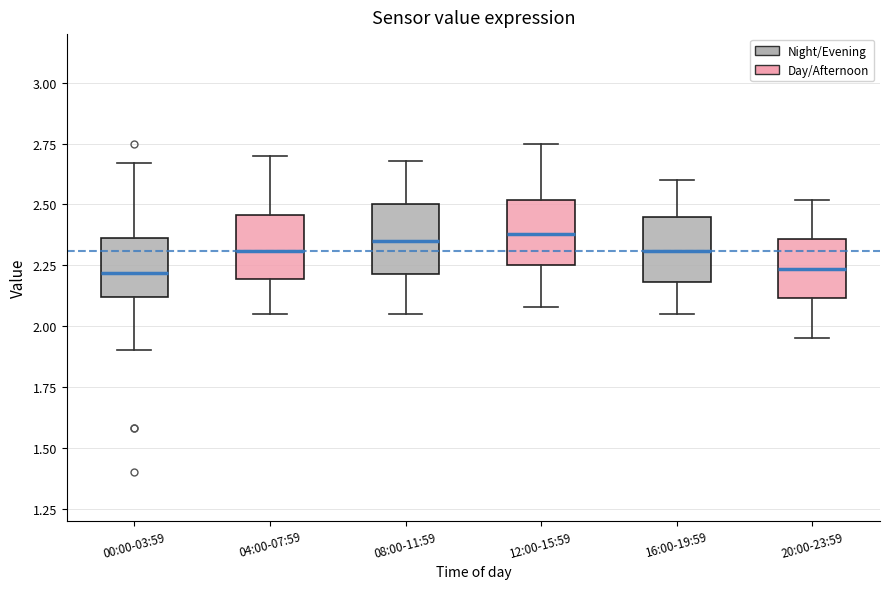

Reading left to right, transcribe this box plot: for each box, give where its median line is, the range the box spans, and where its two whiskers end, as read against the y-axis. The values are not printed on the chart, so give them approximately, as read against the axis.

00:00-03:59: median 2.20, box 2.10 to 2.35, whiskers 1.90 to 2.65
04:00-07:59: median 2.30, box 2.20 to 2.45, whiskers 2.05 to 2.70
08:00-11:59: median 2.35, box 2.20 to 2.50, whiskers 2.05 to 2.70
12:00-15:59: median 2.40, box 2.25 to 2.50, whiskers 2.10 to 2.75
16:00-19:59: median 2.30, box 2.20 to 2.45, whiskers 2.05 to 2.60
20:00-23:59: median 2.25, box 2.10 to 2.35, whiskers 1.95 to 2.50